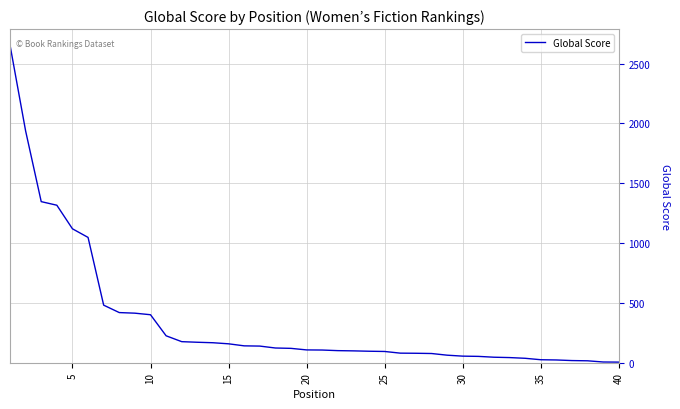

What is the maximum value shown in the chart?

2655